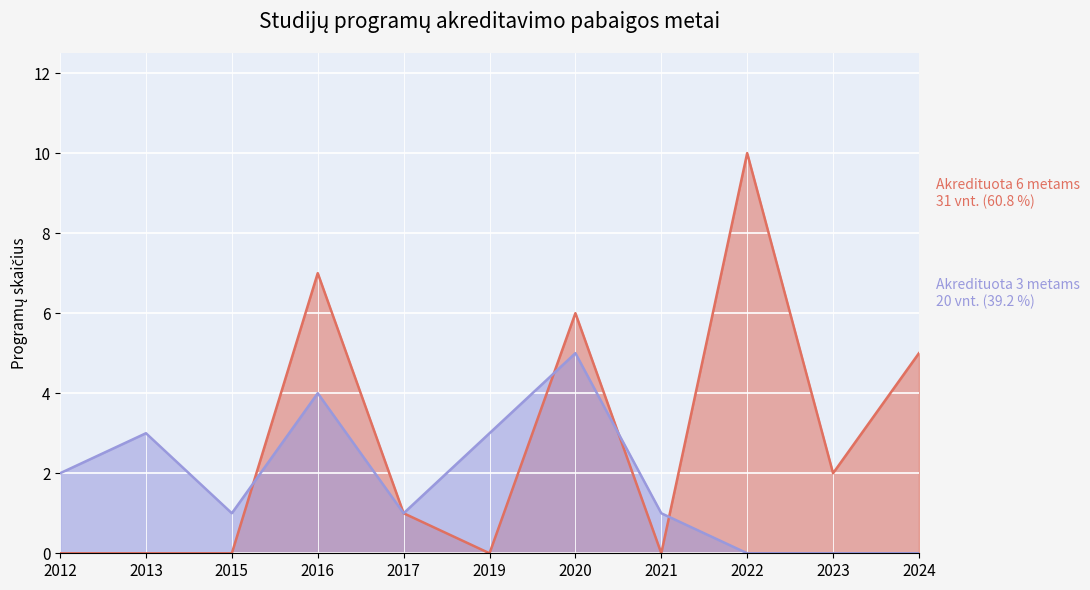

Is it true that Akredituota 3 metams equals 0 at 2015?

False